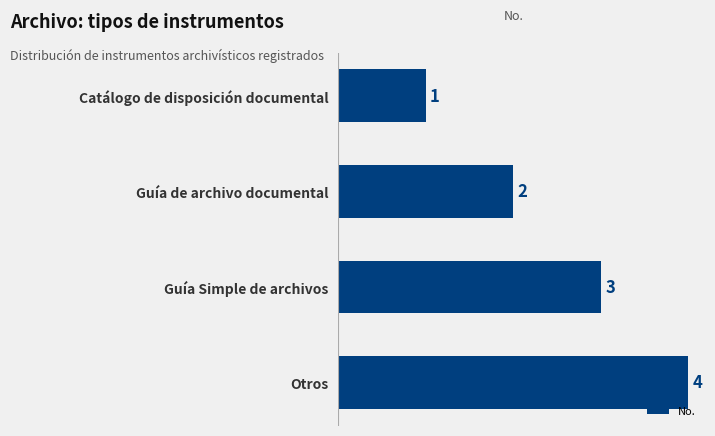

Count the values in the range 2 to 4.

3